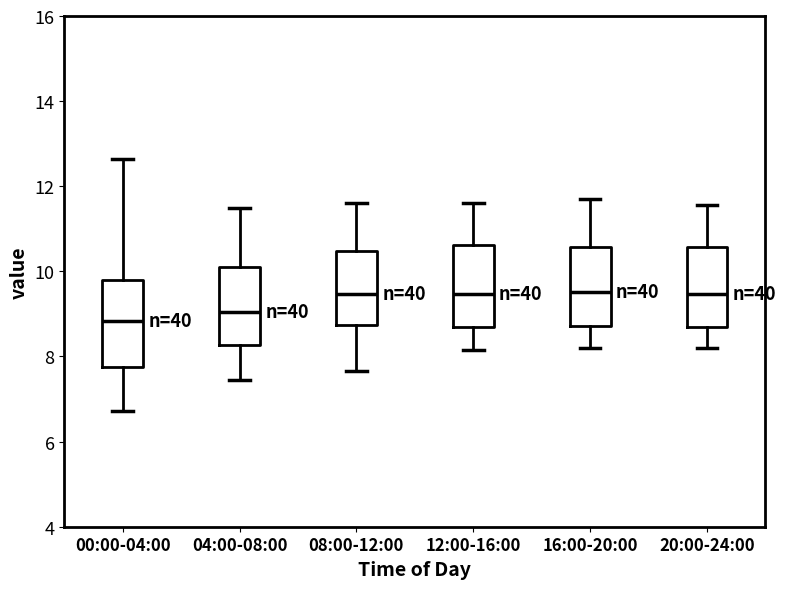

Reading left to right, read every box against the y-axis: the position of its median line, the range the box covers, and the ends of its whiskers. The values are not printed on the chart, so give them approximately, as read against the axis.

00:00-04:00: median 8.8, box 7.8 to 9.8, whiskers 6.8 to 12.6
04:00-08:00: median 9.0, box 8.2 to 10.2, whiskers 7.4 to 11.6
08:00-12:00: median 9.4, box 8.8 to 10.4, whiskers 7.6 to 11.6
12:00-16:00: median 9.4, box 8.6 to 10.6, whiskers 8.2 to 11.6
16:00-20:00: median 9.6, box 8.8 to 10.6, whiskers 8.2 to 11.8
20:00-24:00: median 9.4, box 8.6 to 10.6, whiskers 8.2 to 11.6